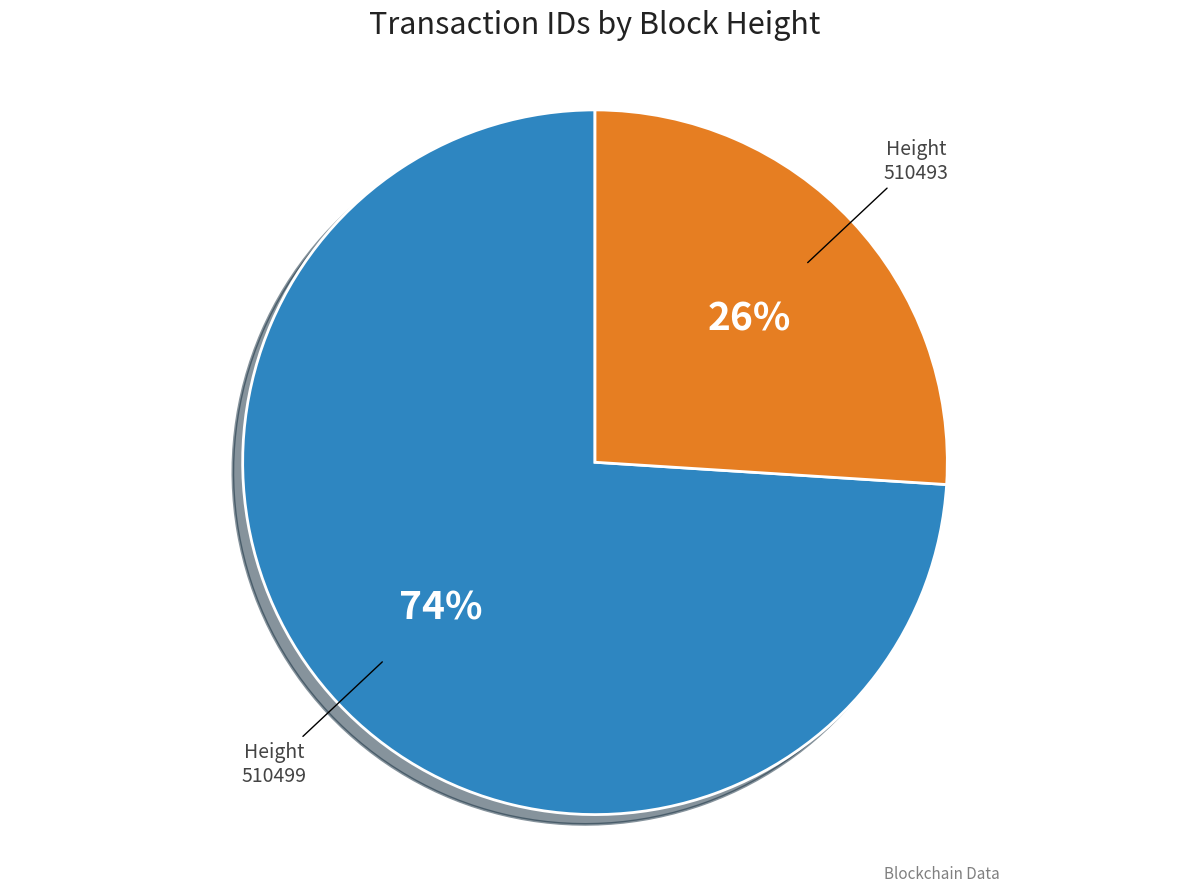

Approximately how many times larger is the value at Height 510499 compared to Height 510493?

2.8